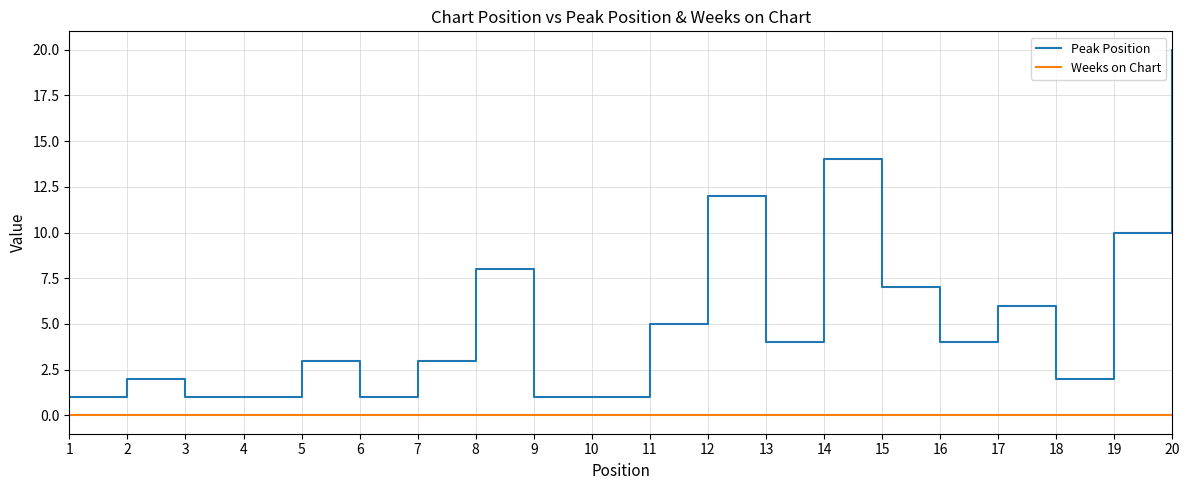

Which category has the highest value across all series?

20